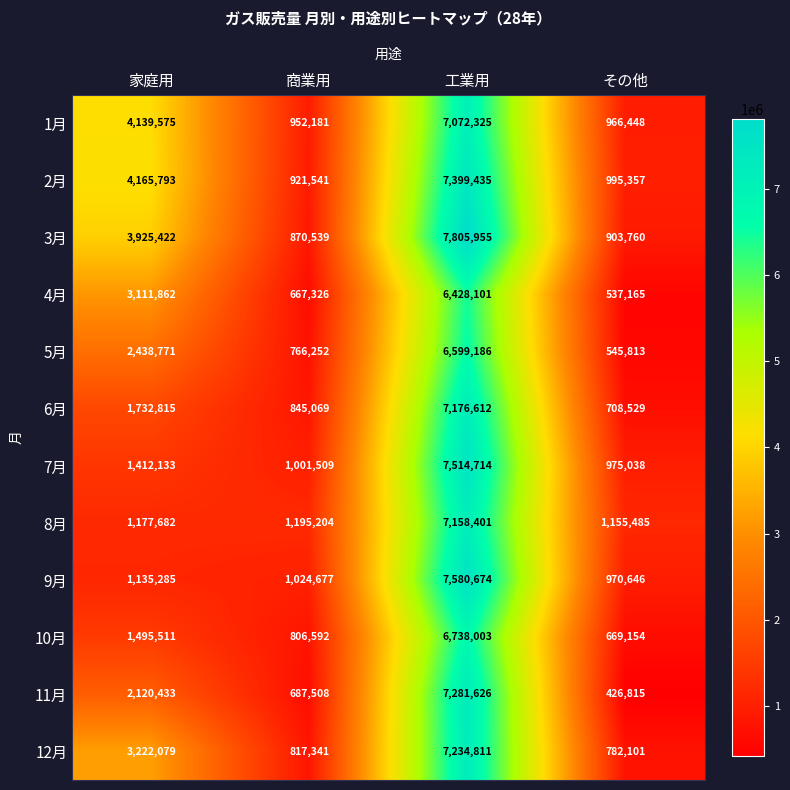

Which category has the highest value in the 6月 series?

工業用